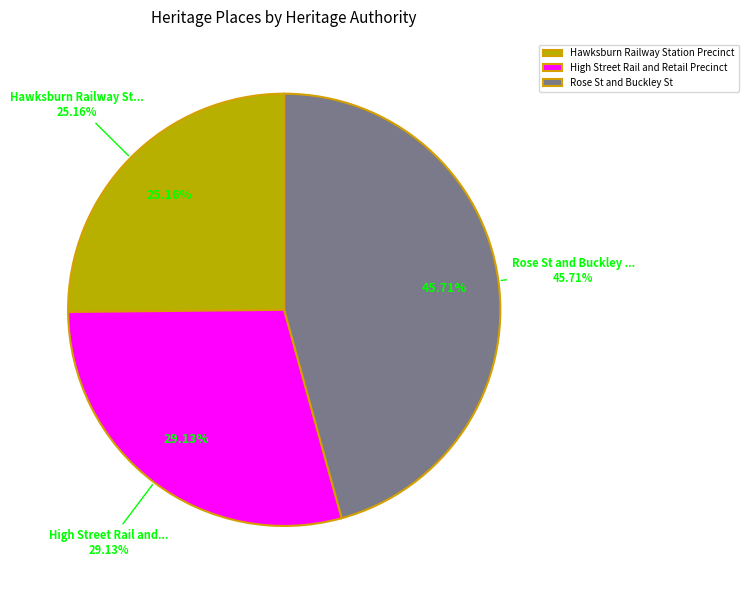

True or false: High Street Rail and Retail Precinct accounts for 29% of the total.

True